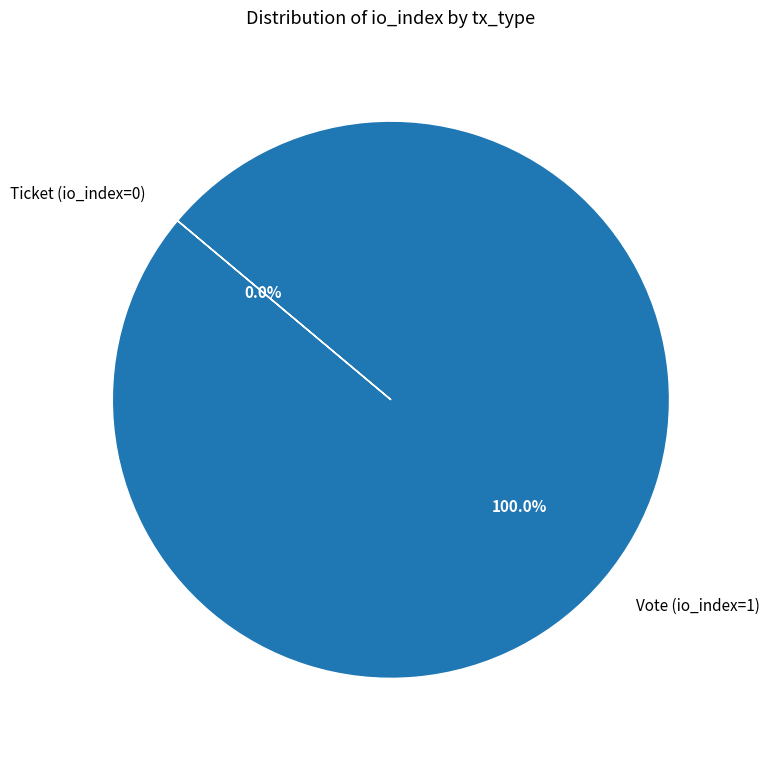

Is it true that Vote (io_index=1) is 99% of the pie?

False